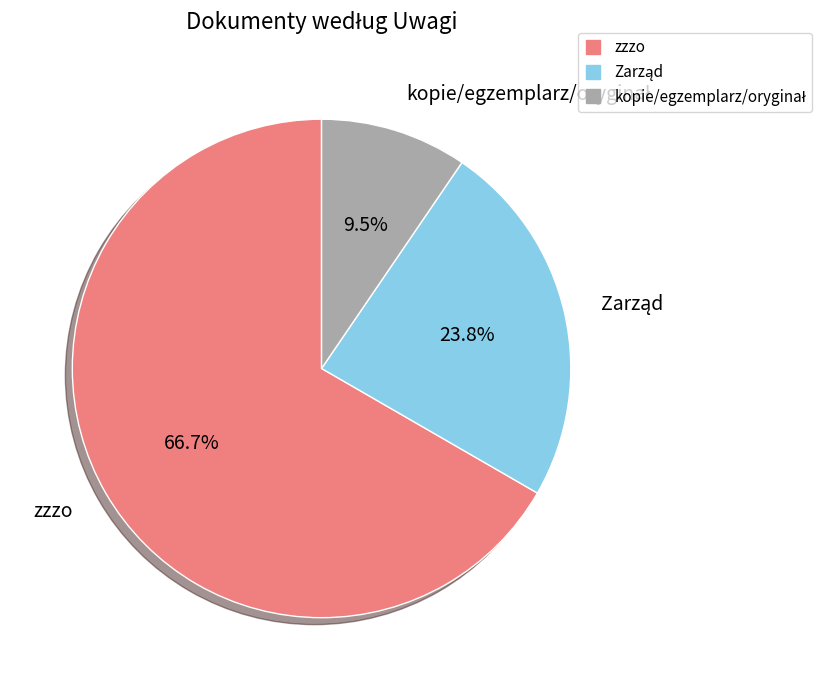

To the nearest percent, what is the difference between the largest and smallest slice percentages?

57%